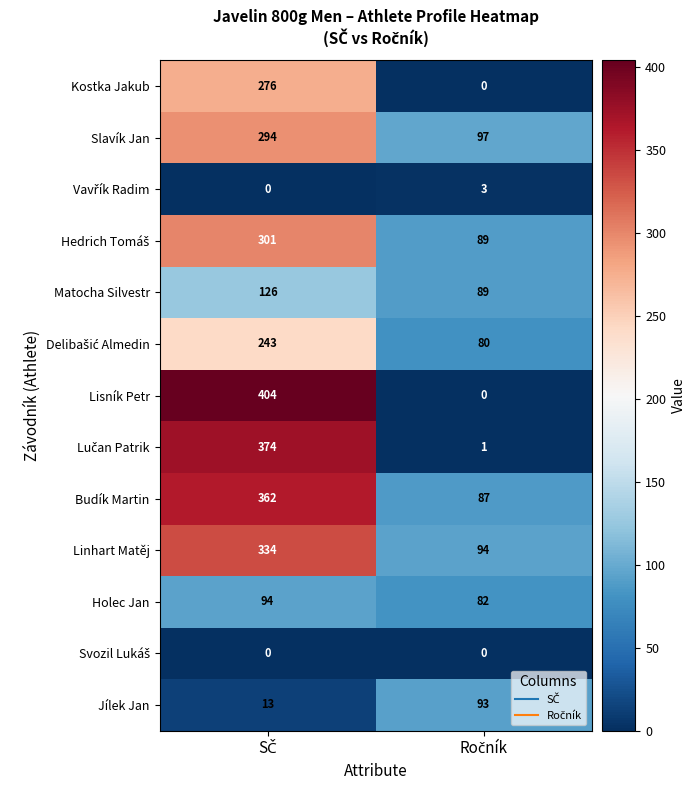

Which series has the largest total across all categories?

Budík Martin